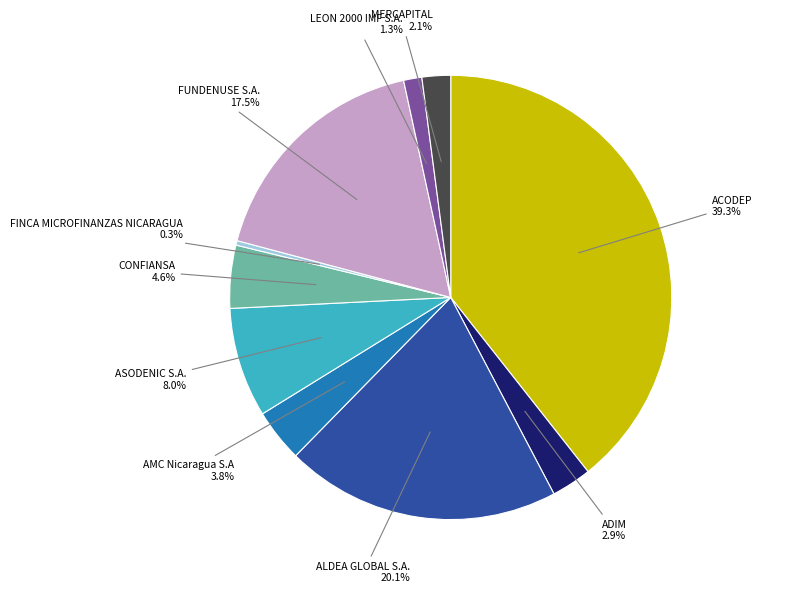

What is the largest slice in the pie chart?

ACODEP